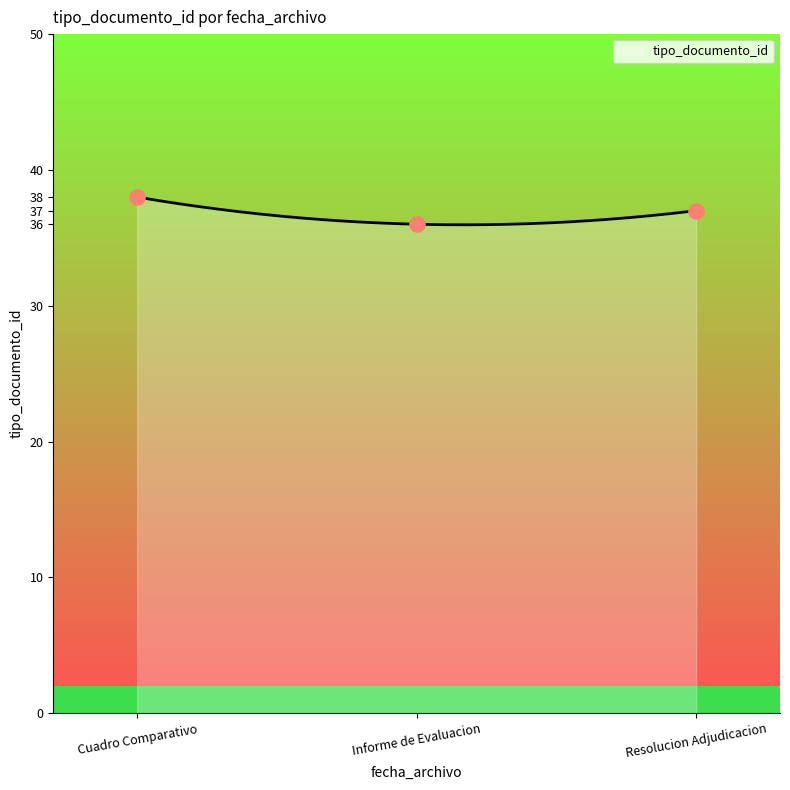

The value of tipo_documento_id at Resolucion Adjudicacion is 11.6. True or false?

False